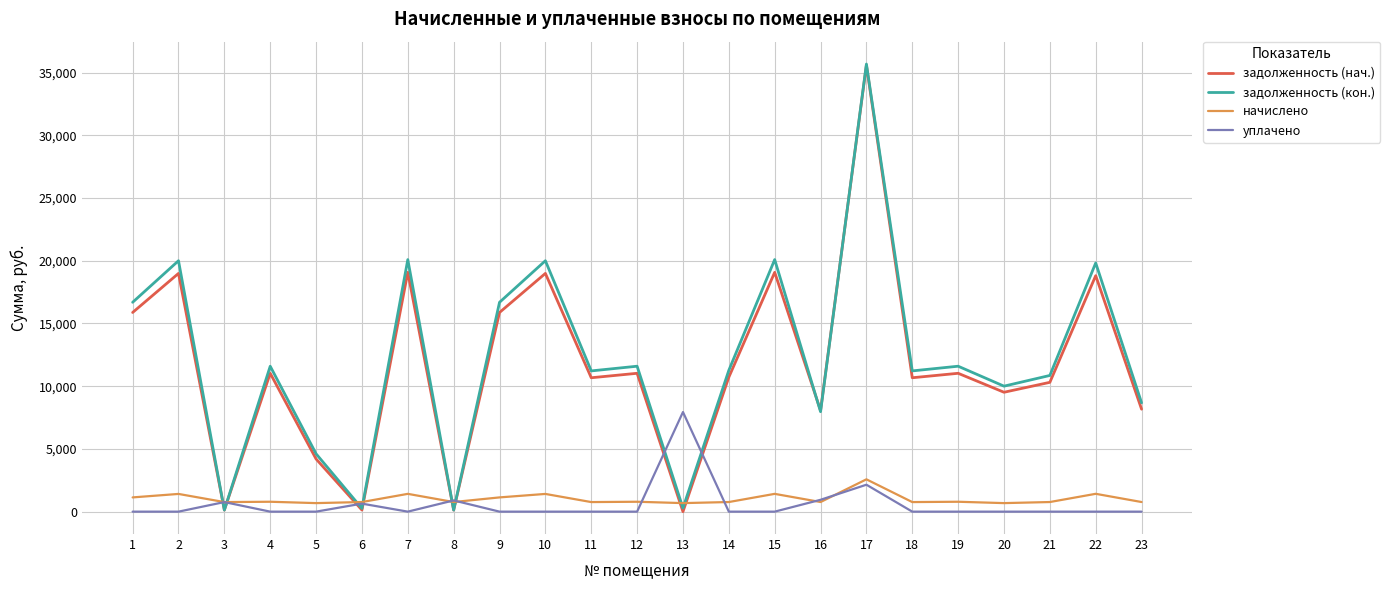

The value of начислено at 17 is 4329.1. True or false?

False